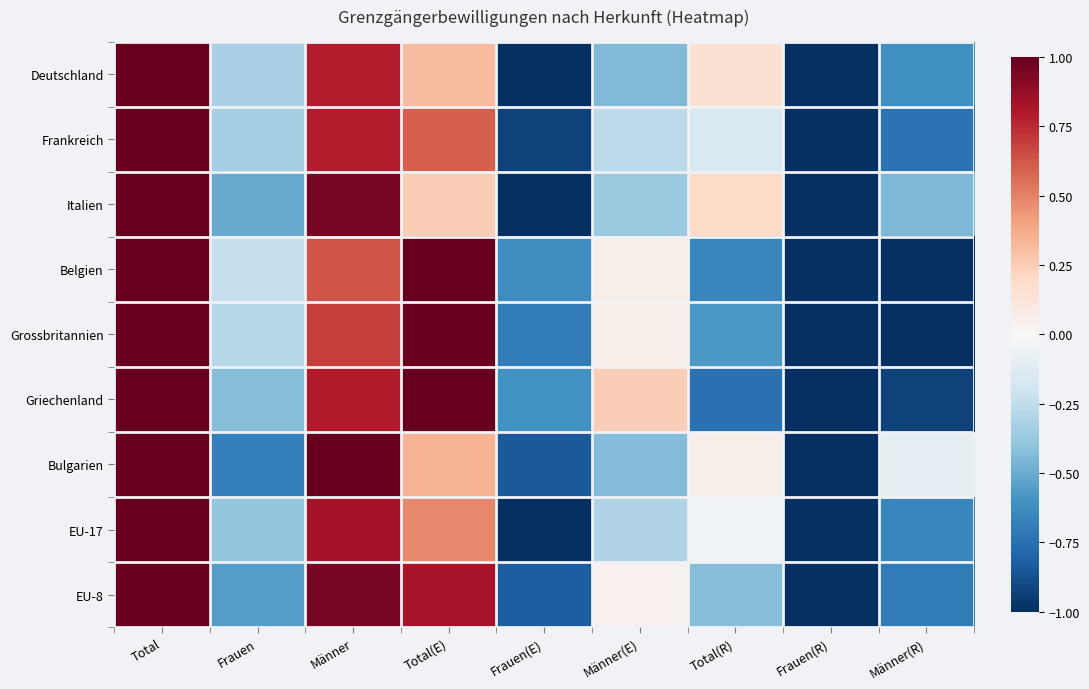

Rank the series at Männer(E) from highest to lowest value.

Griechenland, Belgien, Grossbritannien, EU-8, Frankreich, EU-17, Italien, Bulgarien, Deutschland